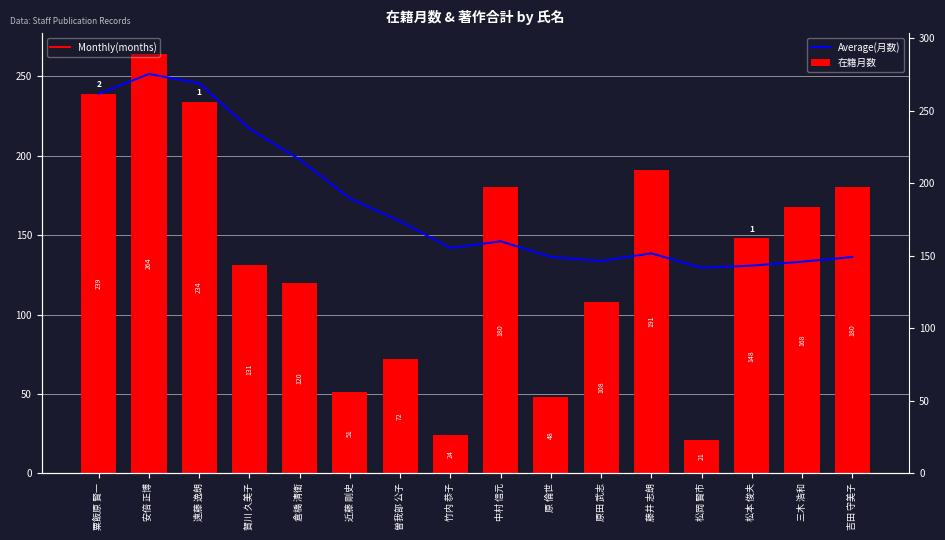

Rank the series by their maximum value, from highest to lowest.

在籍月数, Average(月数)